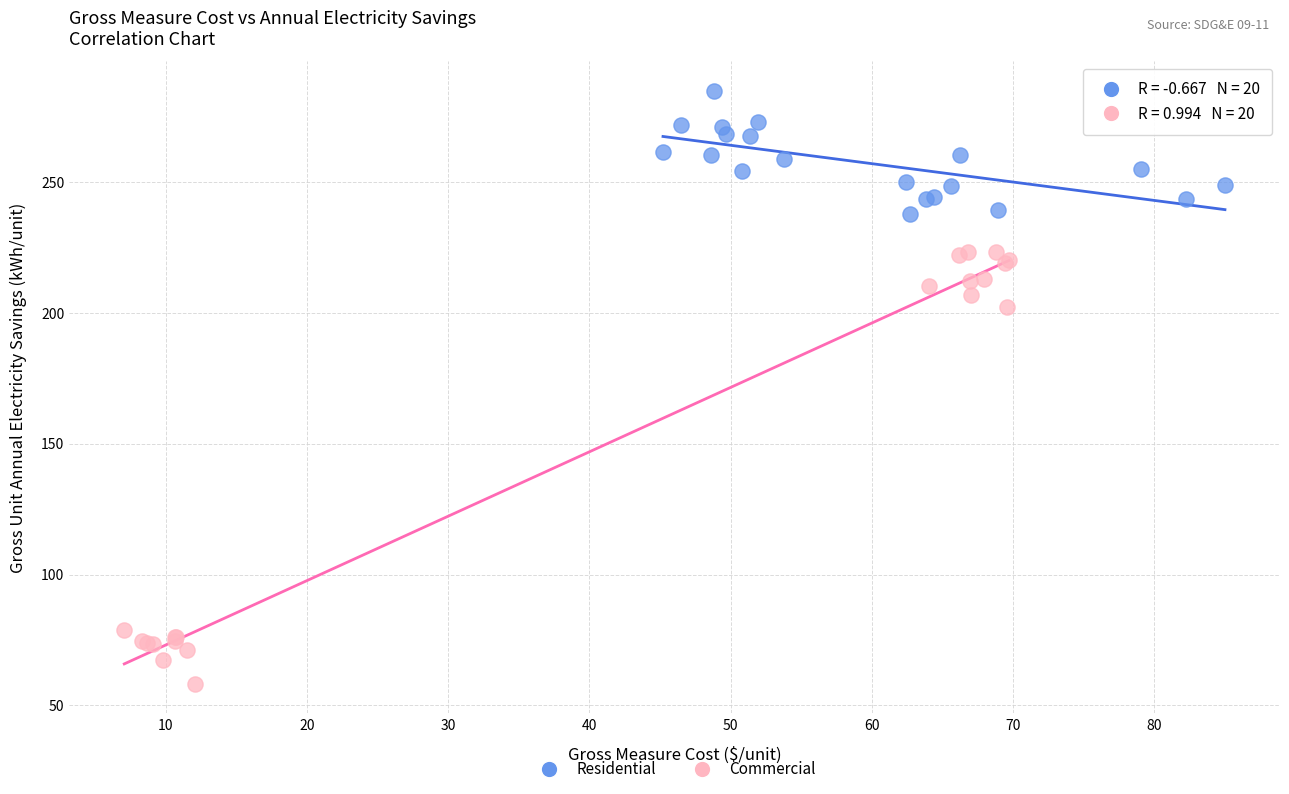

Which series has the widest spread of Y values?

Commercial